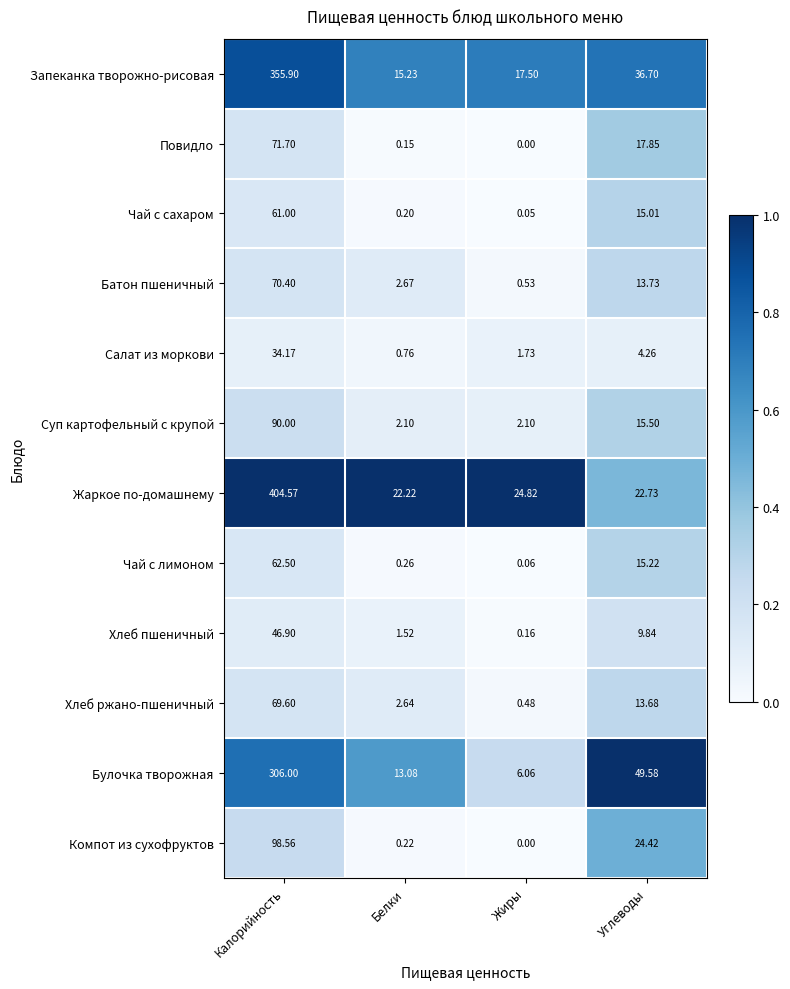

What is the spread (max minus min) of values at Жиры?

24.8